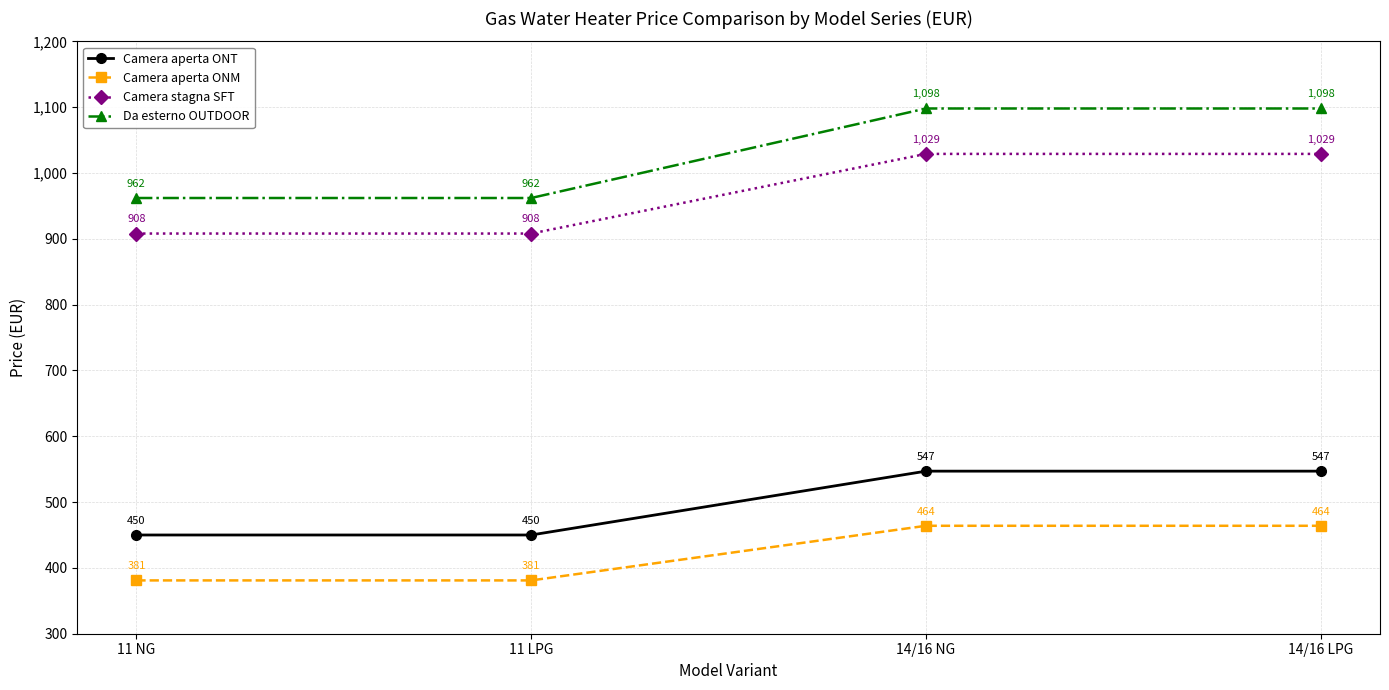

True or false: Da esterno OUTDOOR has a value of 962 at 11 NG.

True